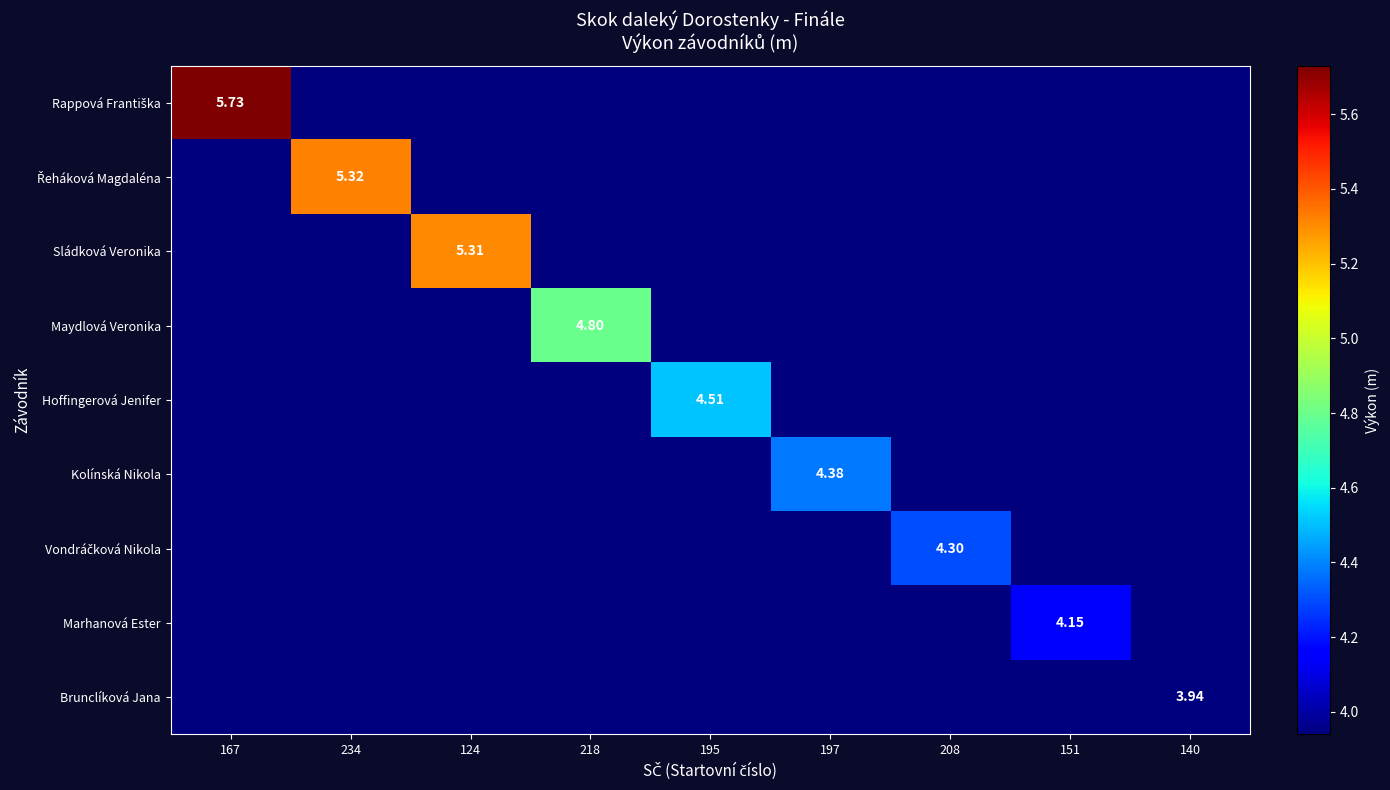

At which label is Rappová Františka closest to 4?

234